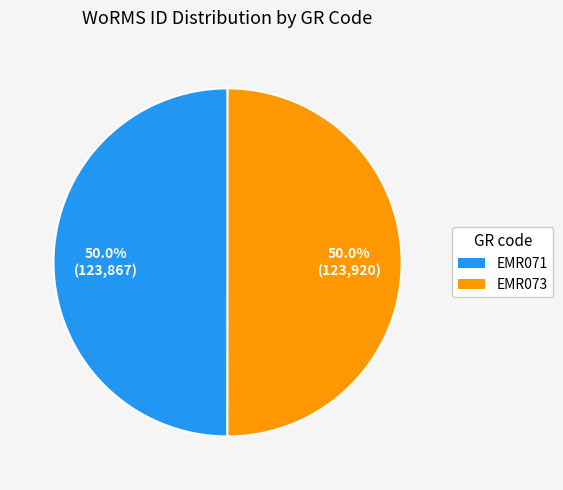

What is the ratio of the value at EMR071 to the value at EMR073?

1.0